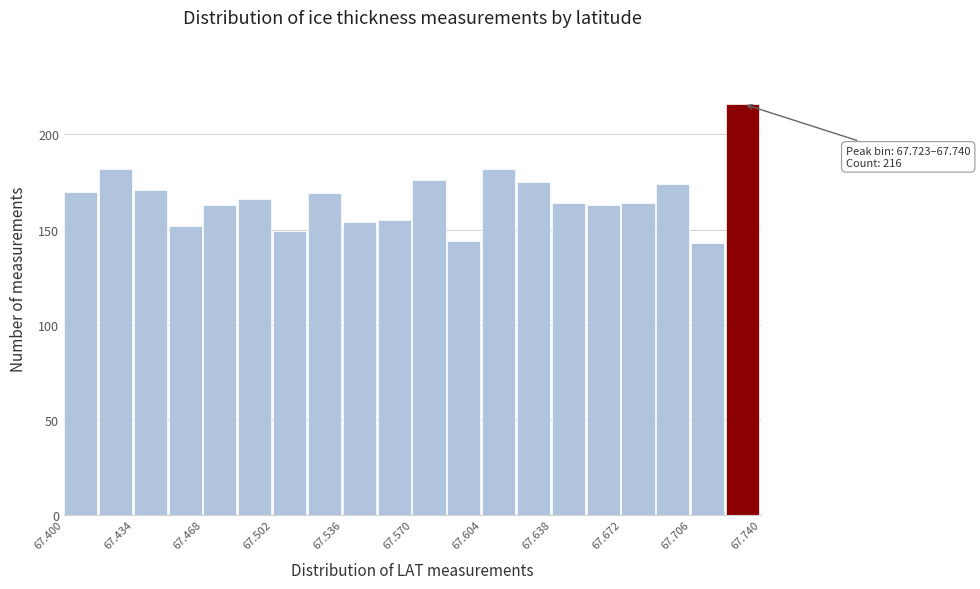

Read against the x-axis, roughly where is the centre of the tallest bar?

67.730